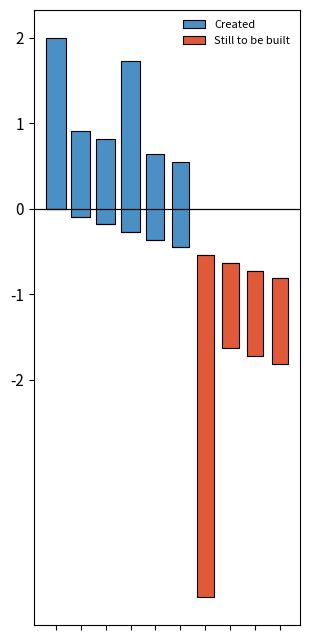

How many distinct data groups are displayed?

2